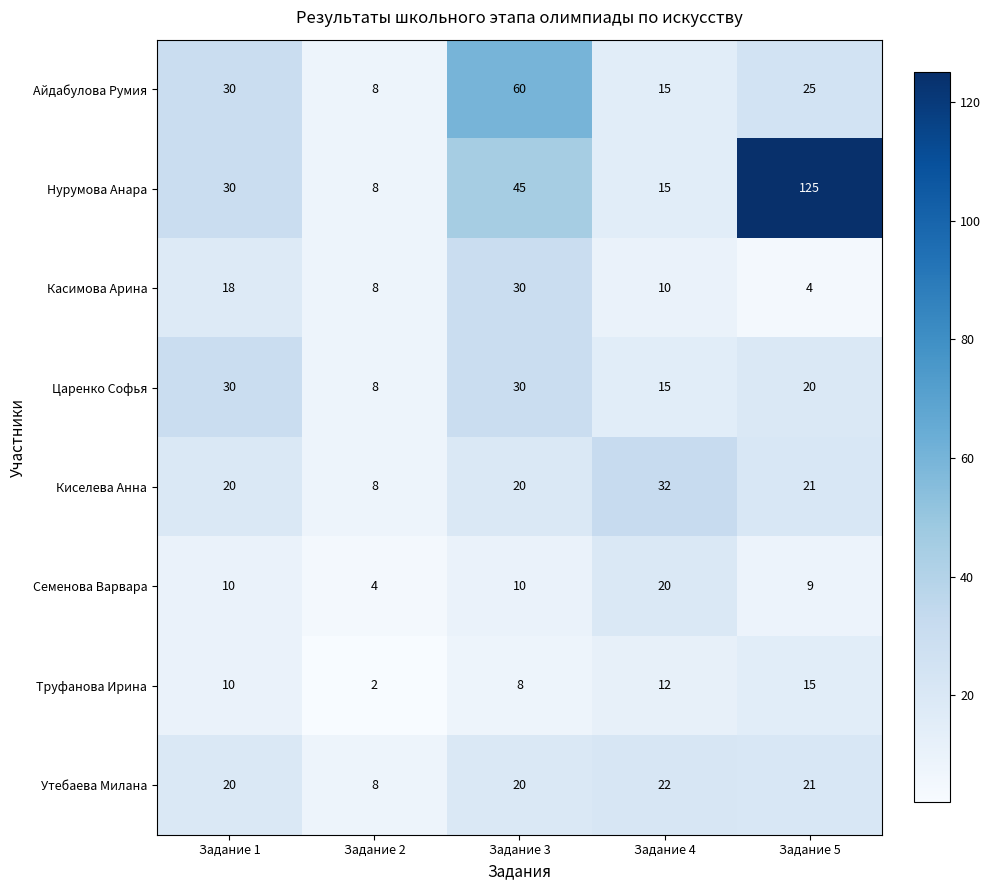

What is the approximate value of Касимова Арина at Задание 5?

4